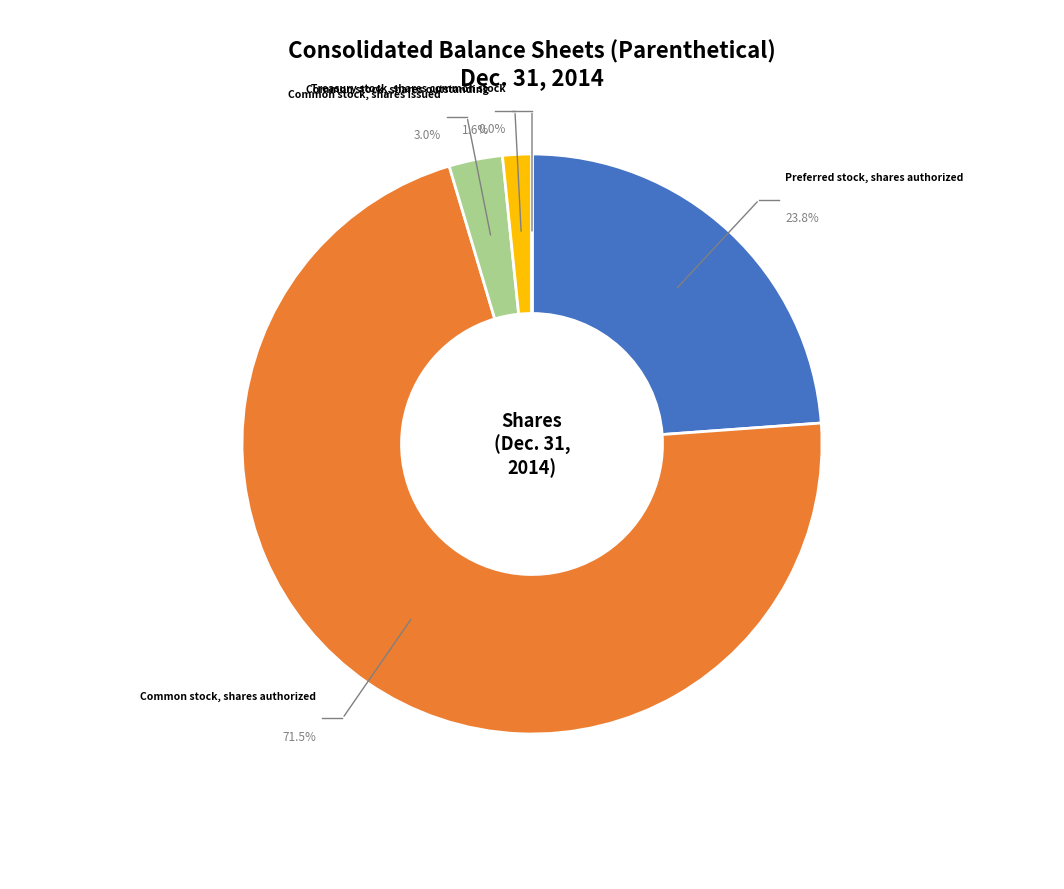

To the nearest percent, what portion does Common stock, shares issued represent?

3%